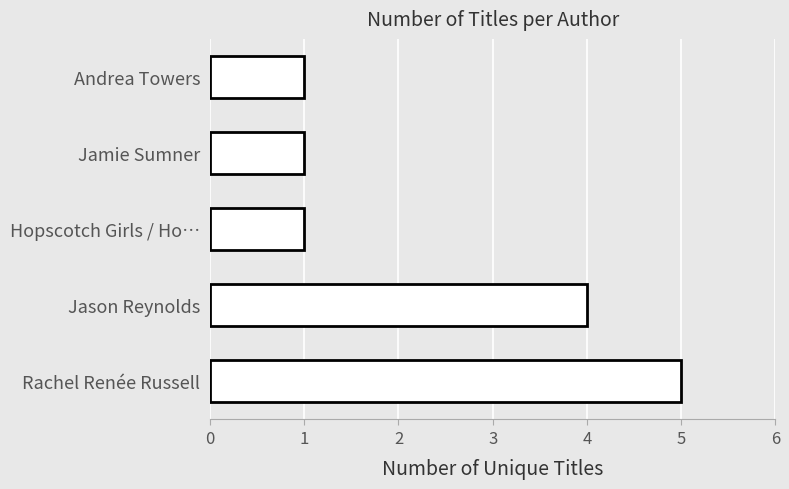

What is the maximum value shown in the chart?

5